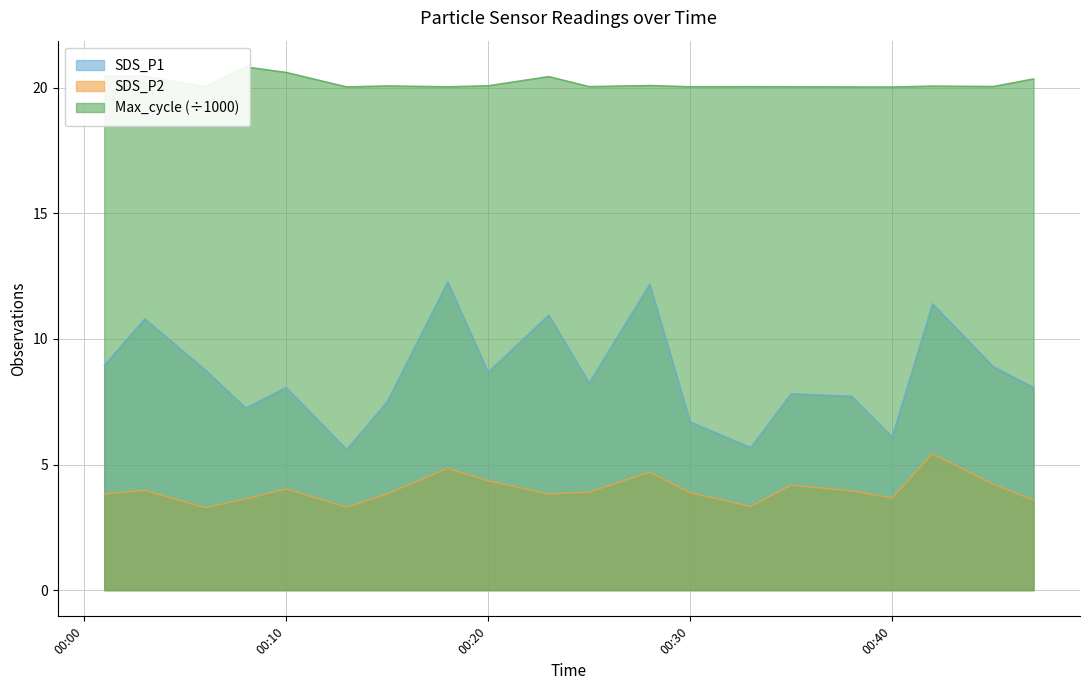

What is the difference between the maximum and minimum values in the SDS_P2 series?

2.1